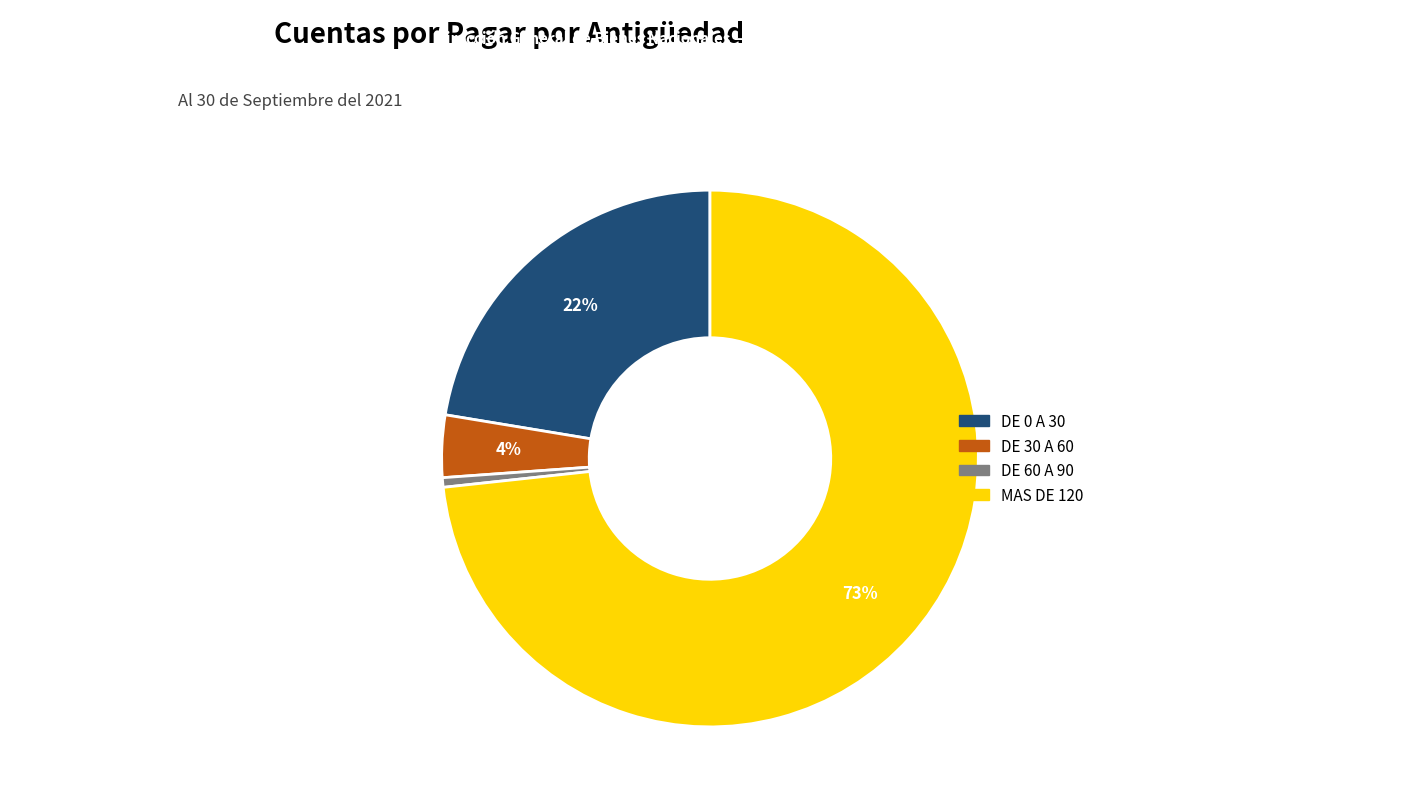

To the nearest percent, what is the difference between the DE 30 A 60 and DE 60 A 90 slice percentages?

3%